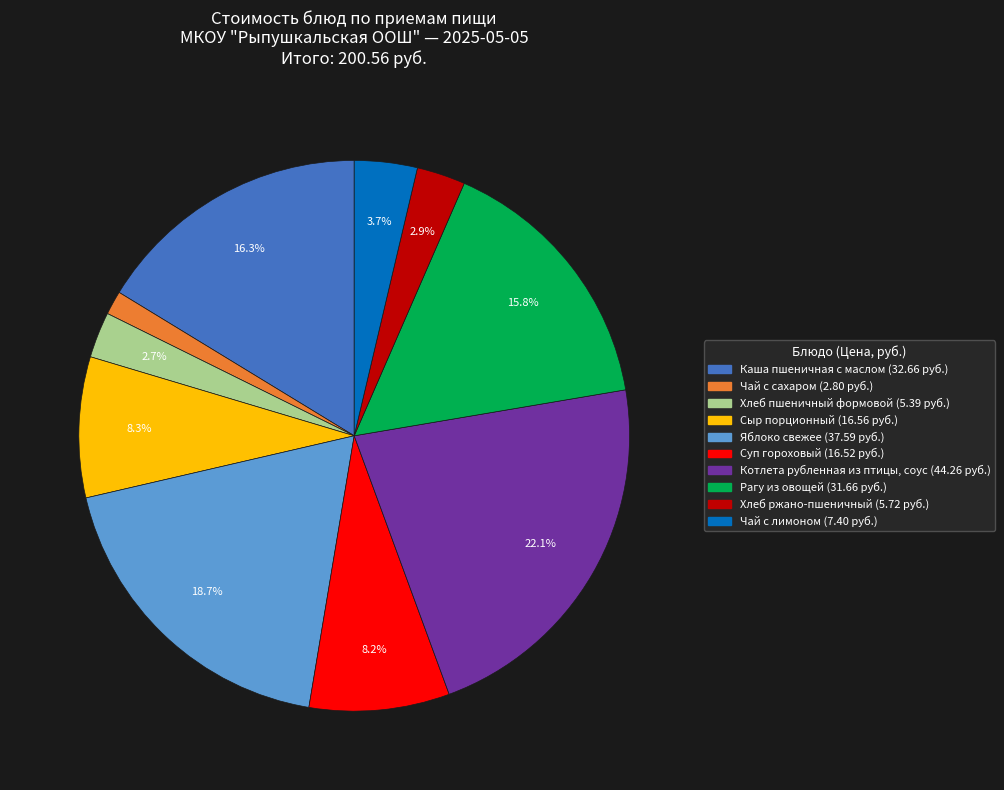

What is the ratio of the value at Суп гороховый to the value at Рагу из овощей?

0.5